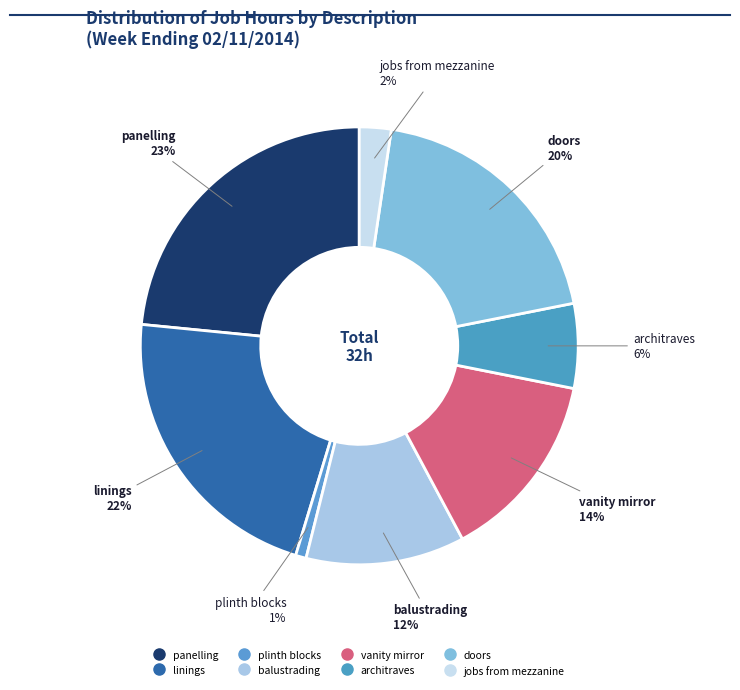

To the nearest percent, what percentage of the pie is linings?

22%